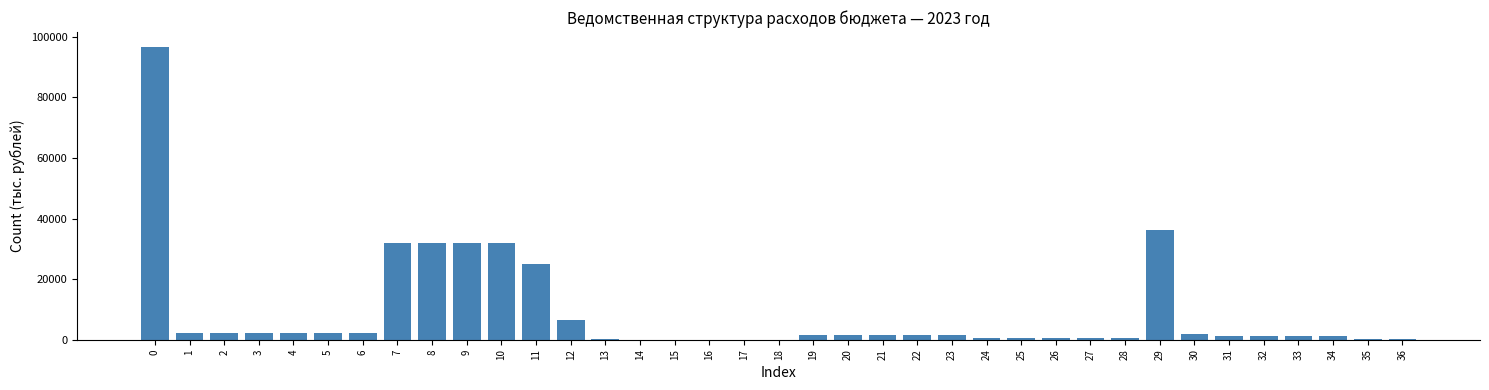

What is the ratio of the value at 8 to the value at 0?

0.3